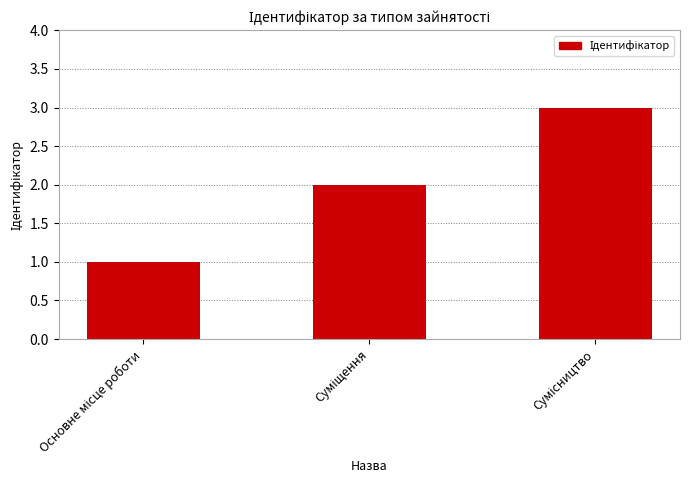

What is the greatest value displayed?

3